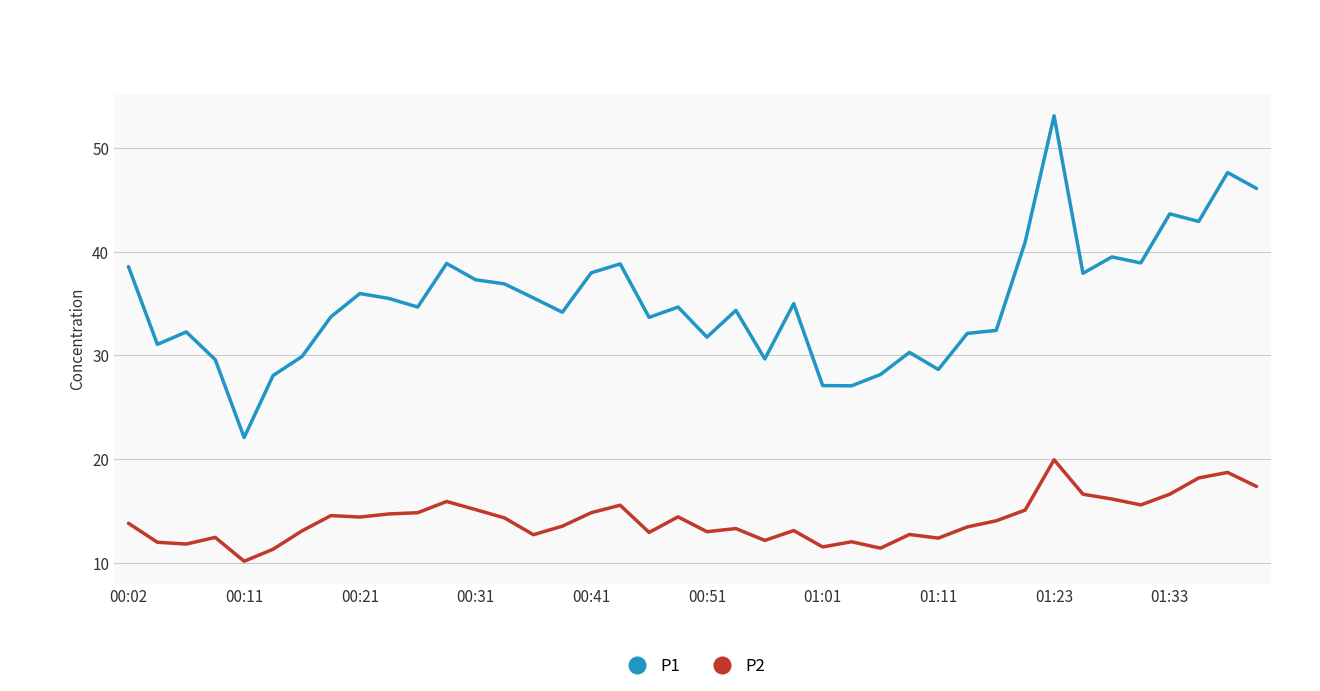

True or false: P2 has more than 0 points higher than both neighbors.

True